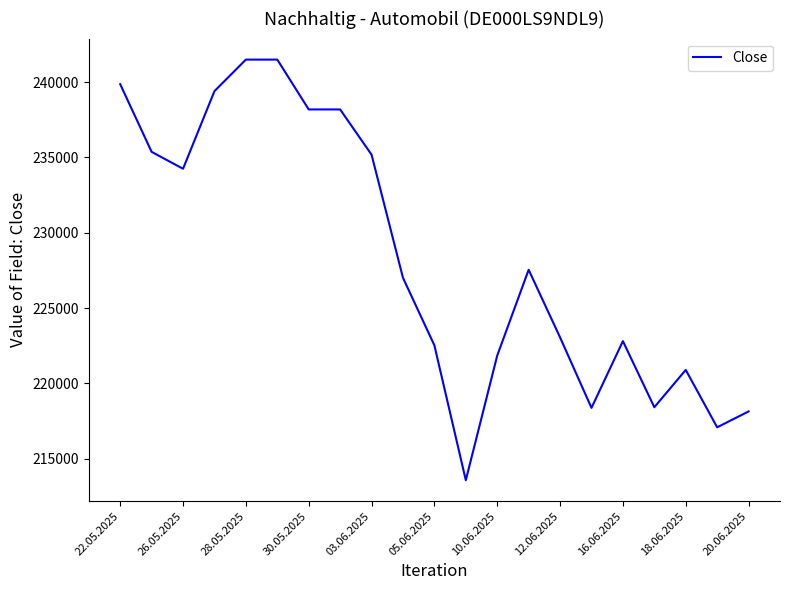

What is the smallest value displayed?

213575